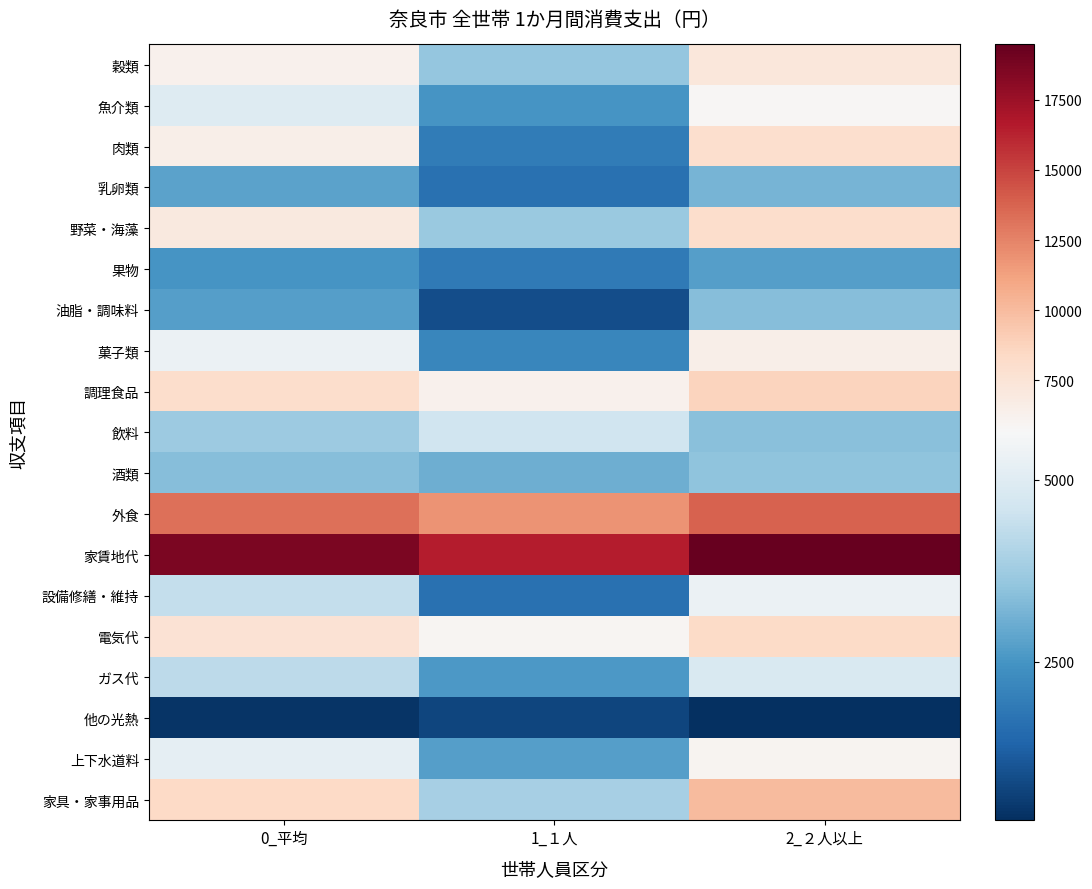

Reading left to right, extract all data points from this chart.

穀類: 0_平均=6261	1_１人=3601	2_２人以上=7201
魚介類: 0_平均=4955	1_１人=2488	2_２人以上=5827
肉類: 0_平均=6409	1_１人=1925	2_２人以上=7993
乳卵類: 0_平均=2776	1_１人=1692	2_２人以上=3159
野菜・海藻: 0_平均=6962	1_１人=3655	2_２人以上=8130
果物: 0_平均=2489	1_１人=1864	2_２人以上=2709
油脂・調味料: 0_平均=2733	1_１人=917	2_２人以上=3374
菓子類: 0_平均=5346	1_１人=2169	2_２人以上=6468
調理食品: 0_平均=8040	1_１人=6229	2_２人以上=8679
飲料: 0_平均=3726	1_１人=4594	2_２人以上=3420
酒類: 0_平均=3393	1_１人=3046	2_２人以上=3516
外食: 0_平均=13262	1_１人=11844	2_２人以上=13764
家賃地代: 0_平均=18701	1_１人=16528	2_２人以上=19469
設備修繕・維持: 0_平均=4390	1_１人=1659	2_２人以上=5355
電気代: 0_平均=7652	1_１人=5947	2_２人以上=8255
ガス代: 0_平均=4255	1_１人=2590	2_２人以上=4844
他の光熱: 0_平均=433	1_１人=757	2_２人以上=319
上下水道料: 0_平均=5180	1_１人=2708	2_２人以上=6053
家具・家事用品: 0_平均=8396	1_１人=3875	2_２人以上=9993